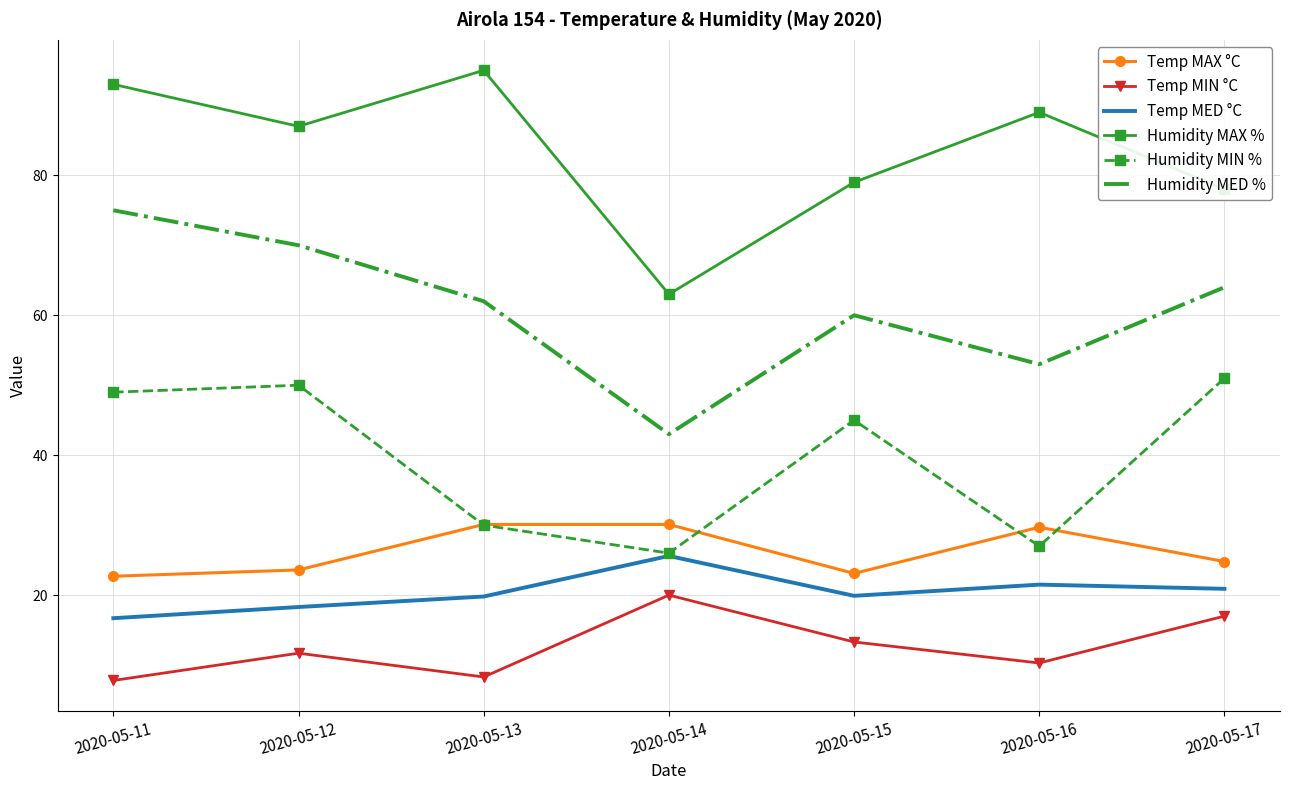

True or false: Temp MIN °C has a value of 12.5 at 2020-05-11.

False